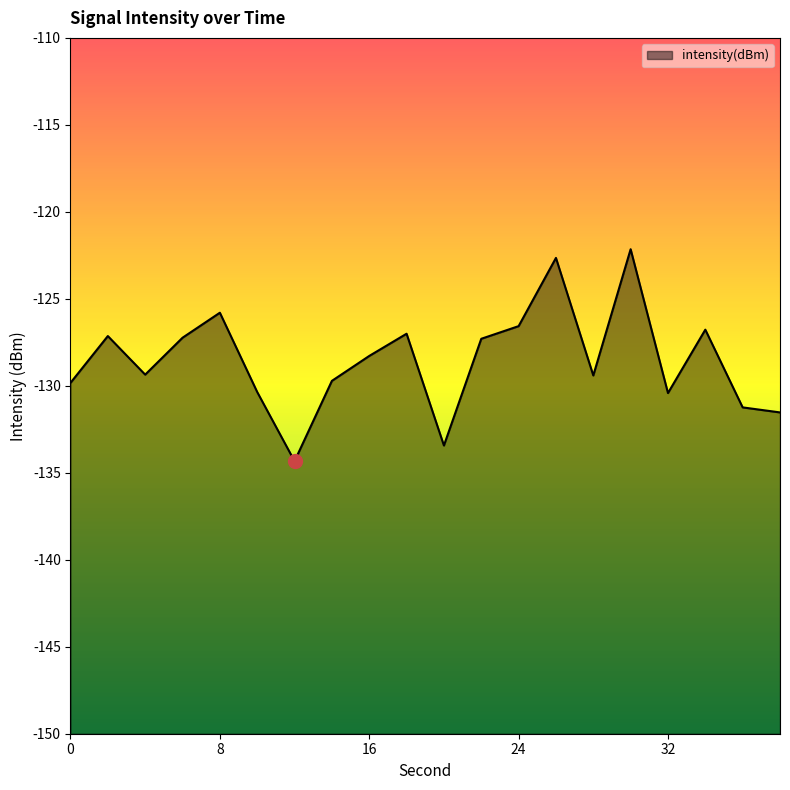

What is the minimum value shown in the chart?

-134.3